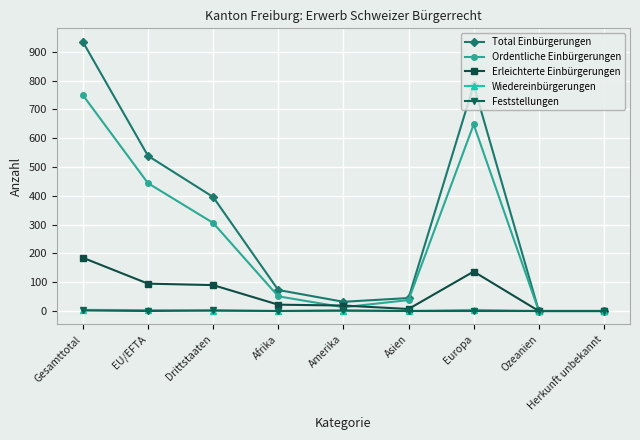

At how many categories does at least one series exceed 21?

7